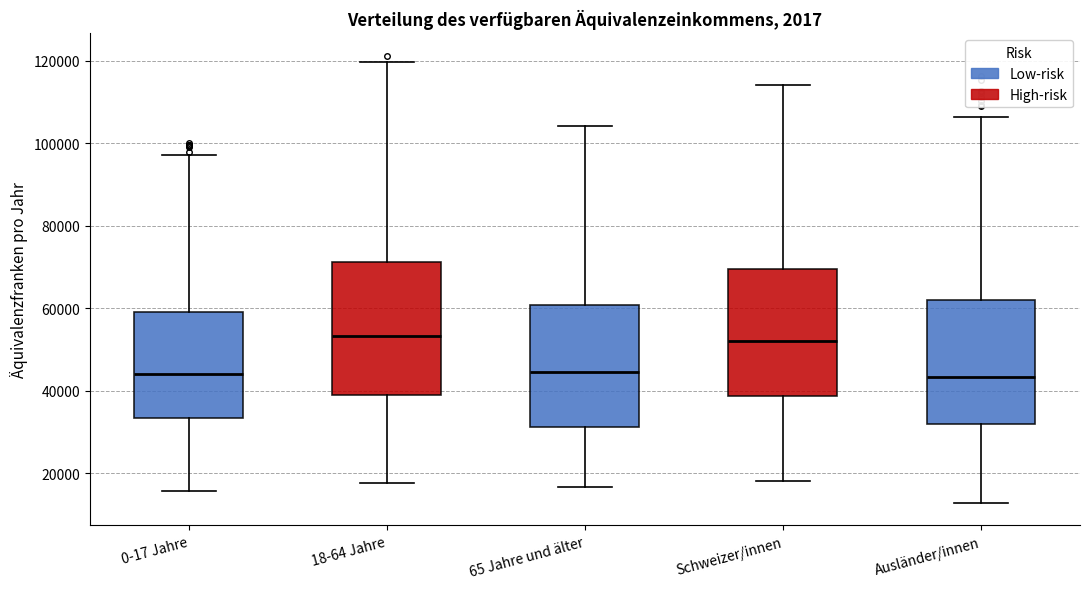

Reading left to right, transcribe this box plot: for each box, give where its median line is, the range the box spans, and where its two whiskers end, as read against the y-axis. The values are not printed on the chart, so give them approximately, as read against the axis.

0-17 Jahre: median 44000, box 34000 to 60000, whiskers 16000 to 98000
18-64 Jahre: median 54000, box 38000 to 72000, whiskers 18000 to 120000
65 Jahre und älter: median 44000, box 32000 to 60000, whiskers 16000 to 104000
Schweizer/innen: median 52000, box 38000 to 70000, whiskers 18000 to 114000
Ausländer/innen: median 44000, box 32000 to 62000, whiskers 12000 to 106000